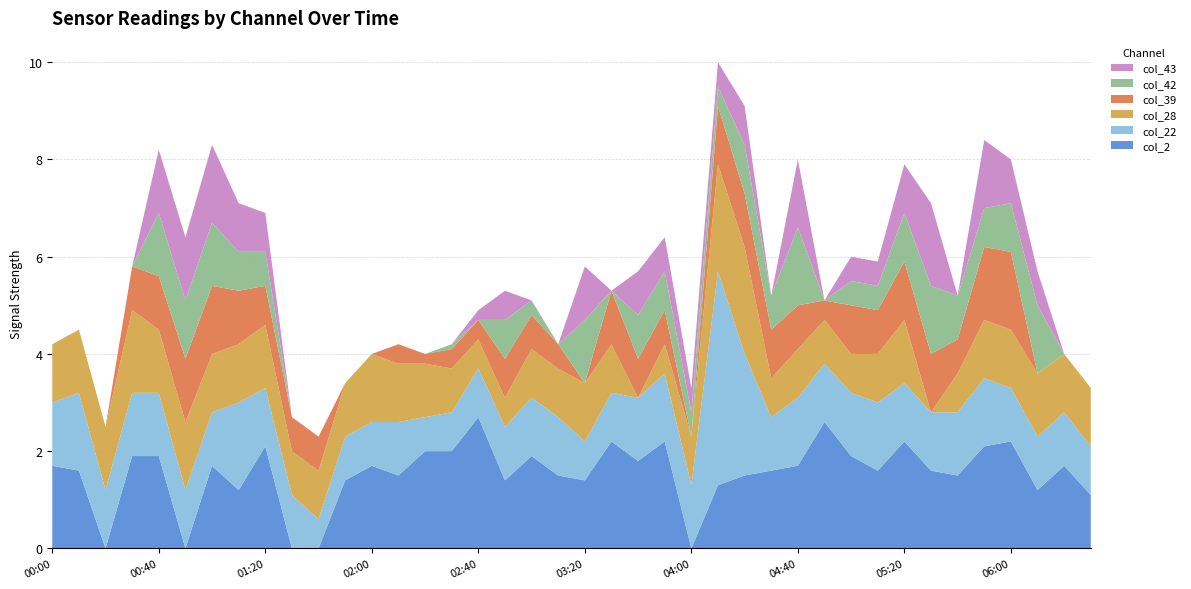

Reading right to left, what are all the values shown in this chart?

col_2: 2009/03/20 06:30=1.1	2009/03/20 06:20=1.7	2009/03/20 06:10=1.2	2009/03/20 06:00=2.2	2009/03/20 05:50=2.1	2009/03/20 05:40=1.5	2009/03/20 05:30=1.6	2009/03/20 05:20=2.2	2009/03/20 05:10=1.6	2009/03/20 05:00=1.9	2009/03/20 04:50=2.6	2009/03/20 04:40=1.7	2009/03/20 04:30=1.6	2009/03/20 04:20=1.5	2009/03/20 04:10=1.3	2009/03/20 04:00=0.0	2009/03/20 03:50=2.2	2009/03/20 03:40=1.8	2009/03/20 03:30=2.2	2009/03/20 03:20=1.4	2009/03/20 03:10=1.5	2009/03/20 03:00=1.9	2009/03/20 02:50=1.4	2009/03/20 02:40=2.7	2009/03/20 02:30=2.0	2009/03/20 02:20=2.0	2009/03/20 02:10=1.5	2009/03/20 02:00=1.7	2009/03/20 01:50=1.4	2009/03/20 01:40=0.0	2009/03/20 01:30=0.0	2009/03/20 01:20=2.1	2009/03/20 01:10=1.2	2009/03/20 01:00=1.7	2009/03/20 00:50=0.0	2009/03/20 00:40=1.9	2009/03/20 00:30=1.9	2009/03/20 00:20=0.0	2009/03/20 00:10=1.6	2009/03/20 00:00=1.7
col_22: 2009/03/20 06:30=1.0	2009/03/20 06:20=1.1	2009/03/20 06:10=1.1	2009/03/20 06:00=1.1	2009/03/20 05:50=1.4	2009/03/20 05:40=1.3	2009/03/20 05:30=1.2	2009/03/20 05:20=1.2	2009/03/20 05:10=1.4	2009/03/20 05:00=1.3	2009/03/20 04:50=1.2	2009/03/20 04:40=1.4	2009/03/20 04:30=1.1	2009/03/20 04:20=2.5	2009/03/20 04:10=4.4	2009/03/20 04:00=1.3	2009/03/20 03:50=1.4	2009/03/20 03:40=1.3	2009/03/20 03:30=1.0	2009/03/20 03:20=0.8	2009/03/20 03:10=1.2	2009/03/20 03:00=1.2	2009/03/20 02:50=1.1	2009/03/20 02:40=1.0	2009/03/20 02:30=0.8	2009/03/20 02:20=0.7	2009/03/20 02:10=1.1	2009/03/20 02:00=0.9	2009/03/20 01:50=0.9	2009/03/20 01:40=0.6	2009/03/20 01:30=1.1	2009/03/20 01:20=1.2	2009/03/20 01:10=1.8	2009/03/20 01:00=1.1	2009/03/20 00:50=1.2	2009/03/20 00:40=1.3	2009/03/20 00:30=1.3	2009/03/20 00:20=1.2	2009/03/20 00:10=1.6	2009/03/20 00:00=1.3
col_28: 2009/03/20 06:30=1.2	2009/03/20 06:20=1.2	2009/03/20 06:10=1.3	2009/03/20 06:00=1.2	2009/03/20 05:50=1.2	2009/03/20 05:40=0.8	2009/03/20 05:30=0.0	2009/03/20 05:20=1.3	2009/03/20 05:10=1.0	2009/03/20 05:00=0.8	2009/03/20 04:50=0.9	2009/03/20 04:40=1.0	2009/03/20 04:30=0.8	2009/03/20 04:20=2.2	2009/03/20 04:10=2.2	2009/03/20 04:00=1.0	2009/03/20 03:50=0.6	2009/03/20 03:40=0.0	2009/03/20 03:30=1.0	2009/03/20 03:20=1.2	2009/03/20 03:10=1.0	2009/03/20 03:00=1.0	2009/03/20 02:50=0.6	2009/03/20 02:40=0.6	2009/03/20 02:30=0.9	2009/03/20 02:20=1.1	2009/03/20 02:10=1.2	2009/03/20 02:00=1.4	2009/03/20 01:50=1.1	2009/03/20 01:40=1.0	2009/03/20 01:30=0.9	2009/03/20 01:20=1.3	2009/03/20 01:10=1.2	2009/03/20 01:00=1.2	2009/03/20 00:50=1.4	2009/03/20 00:40=1.3	2009/03/20 00:30=1.7	2009/03/20 00:20=1.3	2009/03/20 00:10=1.3	2009/03/20 00:00=1.2
col_39: 2009/03/20 06:30=0.0	2009/03/20 06:20=0.0	2009/03/20 06:10=0.0	2009/03/20 06:00=1.6	2009/03/20 05:50=1.5	2009/03/20 05:40=0.7	2009/03/20 05:30=1.2	2009/03/20 05:20=1.2	2009/03/20 05:10=0.9	2009/03/20 05:00=1.0	2009/03/20 04:50=0.4	2009/03/20 04:40=0.9	2009/03/20 04:30=1.0	2009/03/20 04:20=1.1	2009/03/20 04:10=1.2	2009/03/20 04:00=0.0	2009/03/20 03:50=0.7	2009/03/20 03:40=0.8	2009/03/20 03:30=1.1	2009/03/20 03:20=0.0	2009/03/20 03:10=0.5	2009/03/20 03:00=0.7	2009/03/20 02:50=0.8	2009/03/20 02:40=0.4	2009/03/20 02:30=0.4	2009/03/20 02:20=0.2	2009/03/20 02:10=0.4	2009/03/20 02:00=0.0	2009/03/20 01:50=0.0	2009/03/20 01:40=0.7	2009/03/20 01:30=0.7	2009/03/20 01:20=0.8	2009/03/20 01:10=1.1	2009/03/20 01:00=1.4	2009/03/20 00:50=1.3	2009/03/20 00:40=1.1	2009/03/20 00:30=0.9	2009/03/20 00:20=0.0	2009/03/20 00:10=0.0	2009/03/20 00:00=0.0
col_42: 2009/03/20 06:30=0.0	2009/03/20 06:20=0.0	2009/03/20 06:10=1.4	2009/03/20 06:00=1.0	2009/03/20 05:50=0.8	2009/03/20 05:40=0.9	2009/03/20 05:30=1.4	2009/03/20 05:20=1.0	2009/03/20 05:10=0.5	2009/03/20 05:00=0.5	2009/03/20 04:50=0.0	2009/03/20 04:40=1.6	2009/03/20 04:30=0.7	2009/03/20 04:20=1.0	2009/03/20 04:10=0.4	2009/03/20 04:00=0.5	2009/03/20 03:50=0.8	2009/03/20 03:40=0.9	2009/03/20 03:30=0.0	2009/03/20 03:20=1.3	2009/03/20 03:10=0.0	2009/03/20 03:00=0.3	2009/03/20 02:50=0.8	2009/03/20 02:40=0.0	2009/03/20 02:30=0.1	2009/03/20 02:20=0.0	2009/03/20 02:10=0.0	2009/03/20 02:00=0.0	2009/03/20 01:50=0.0	2009/03/20 01:40=0.0	2009/03/20 01:30=0.0	2009/03/20 01:20=0.7	2009/03/20 01:10=0.8	2009/03/20 01:00=1.3	2009/03/20 00:50=1.2	2009/03/20 00:40=1.3	2009/03/20 00:30=0.0	2009/03/20 00:20=0.0	2009/03/20 00:10=0.0	2009/03/20 00:00=0.0
col_43: 2009/03/20 06:30=0.0	2009/03/20 06:20=0.0	2009/03/20 06:10=0.7	2009/03/20 06:00=0.9	2009/03/20 05:50=1.4	2009/03/20 05:40=0.0	2009/03/20 05:30=1.7	2009/03/20 05:20=1.0	2009/03/20 05:10=0.5	2009/03/20 05:00=0.5	2009/03/20 04:50=0.0	2009/03/20 04:40=1.4	2009/03/20 04:30=0.0	2009/03/20 04:20=0.8	2009/03/20 04:10=0.5	2009/03/20 04:00=0.5	2009/03/20 03:50=0.7	2009/03/20 03:40=0.9	2009/03/20 03:30=0.0	2009/03/20 03:20=1.1	2009/03/20 03:10=0.0	2009/03/20 03:00=0.0	2009/03/20 02:50=0.6	2009/03/20 02:40=0.2	2009/03/20 02:30=0.0	2009/03/20 02:20=0.0	2009/03/20 02:10=0.0	2009/03/20 02:00=0.0	2009/03/20 01:50=0.0	2009/03/20 01:40=0.0	2009/03/20 01:30=0.0	2009/03/20 01:20=0.8	2009/03/20 01:10=1.0	2009/03/20 01:00=1.6	2009/03/20 00:50=1.3	2009/03/20 00:40=1.3	2009/03/20 00:30=0.0	2009/03/20 00:20=0.0	2009/03/20 00:10=0.0	2009/03/20 00:00=0.0